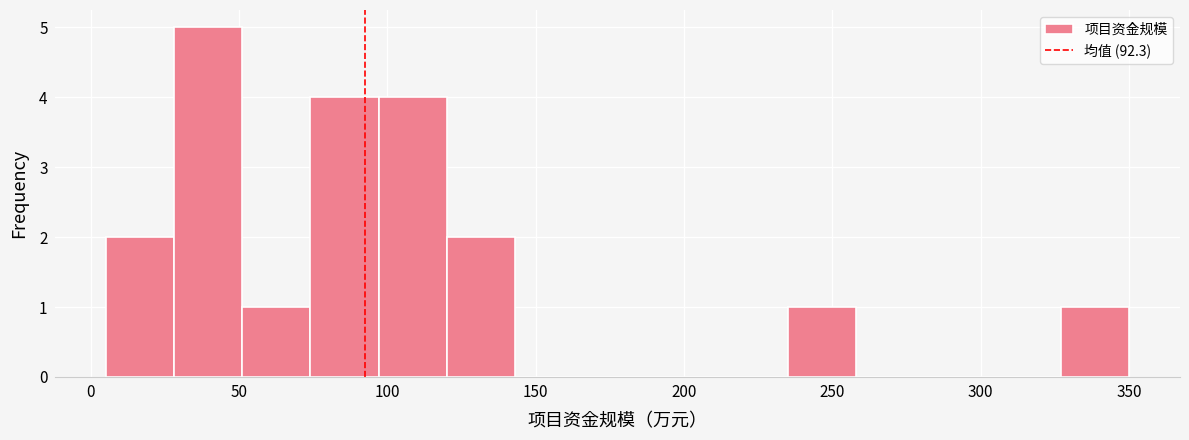

What is the height of the bar covering 120 to 143 on the x-axis? Neither the bar edges nor the heights are printed on the chart, so give them approximately, as read against the axes.

2